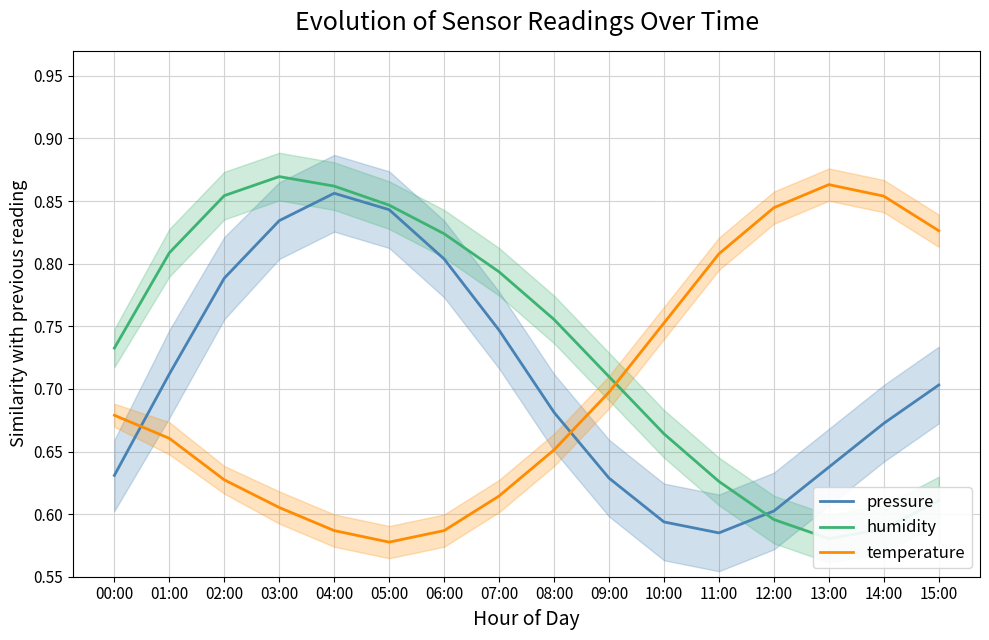

Which series has the largest total across all categories?

humidity